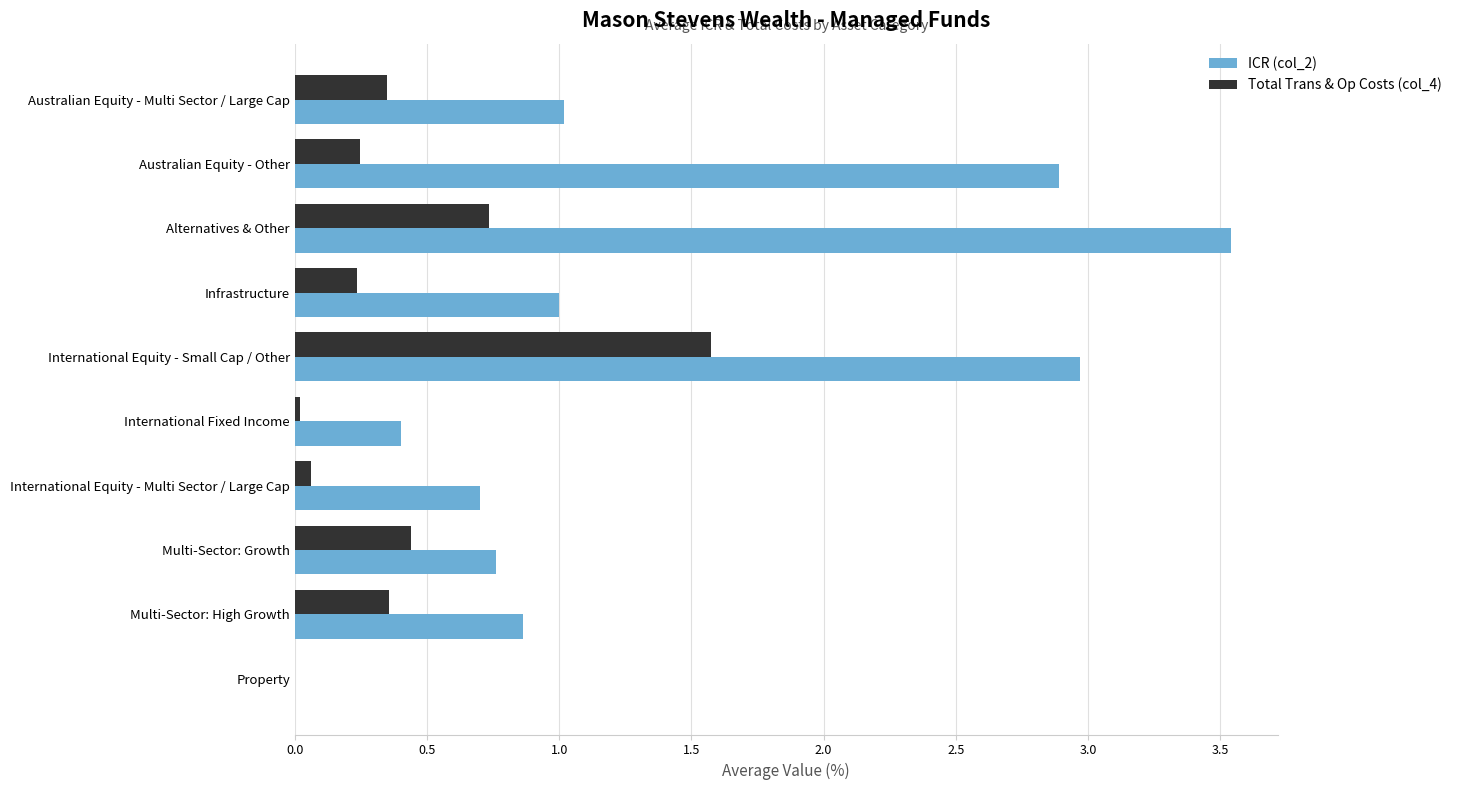

What value does the ICR (col_2) series have at Australian Equity - Other?

2.9